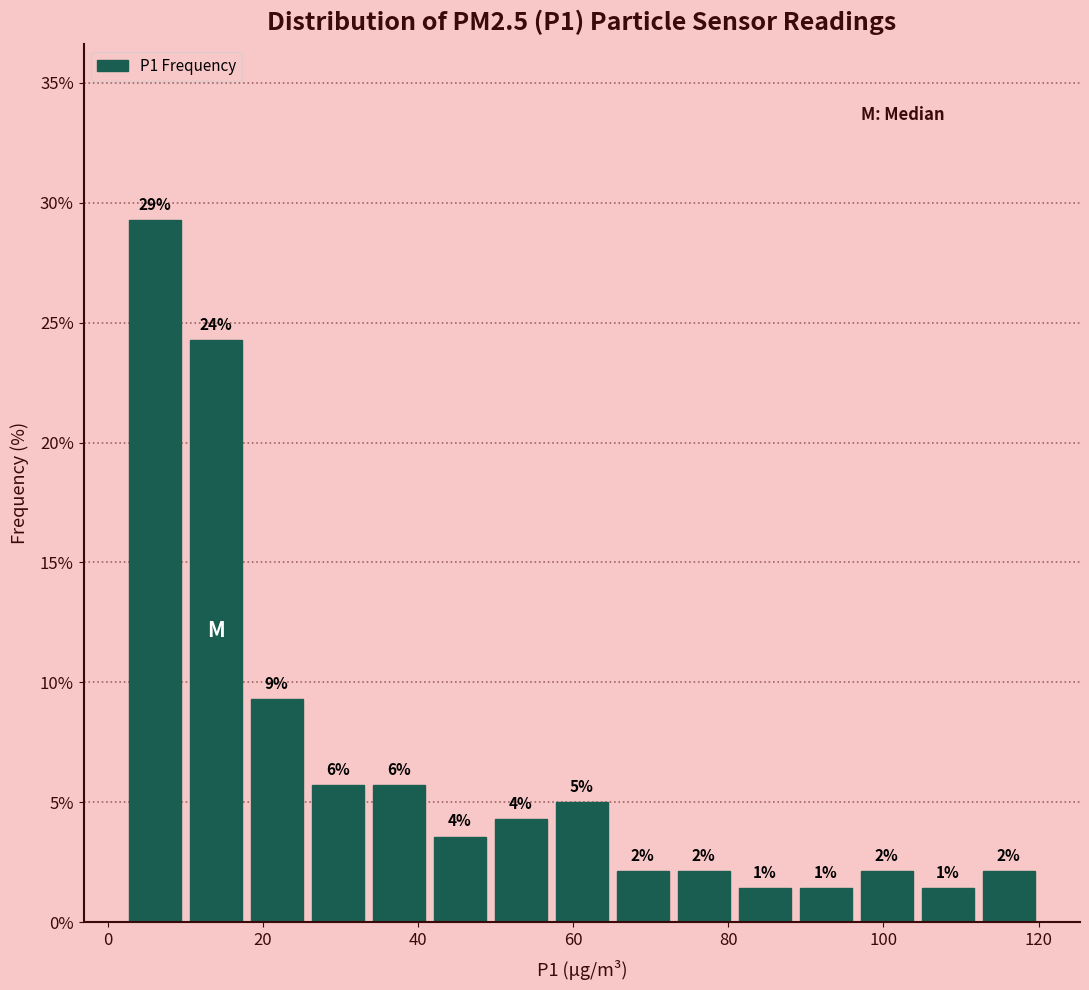

Around what value on the x-axis is the tallest bar? Give the approximate position of its centre, as read against the axis.

6